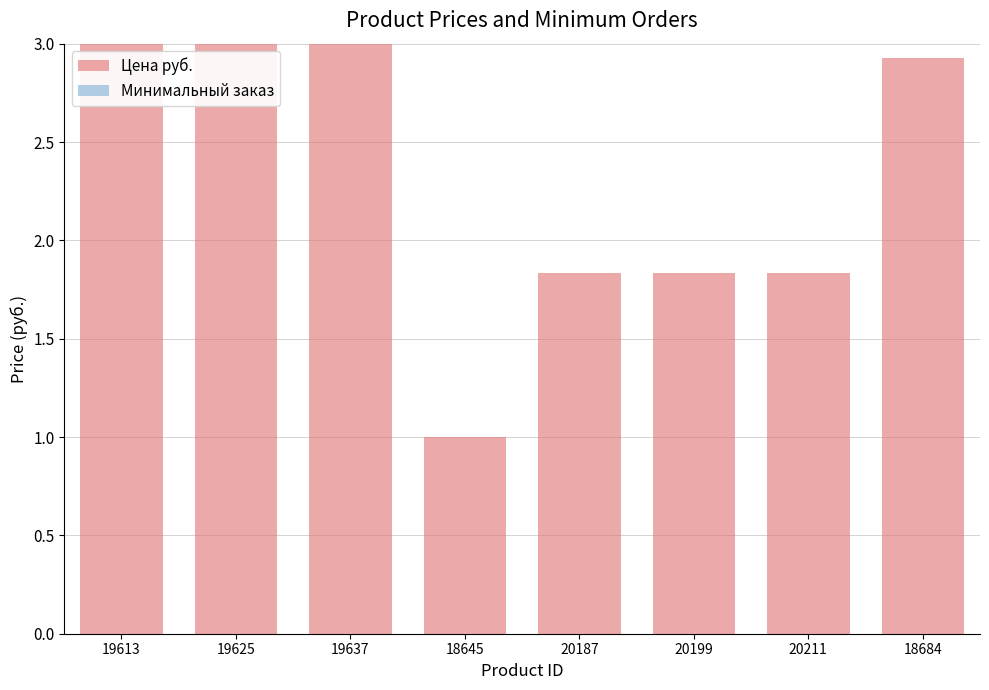

At how many categories does at least one series exceed 0?

8